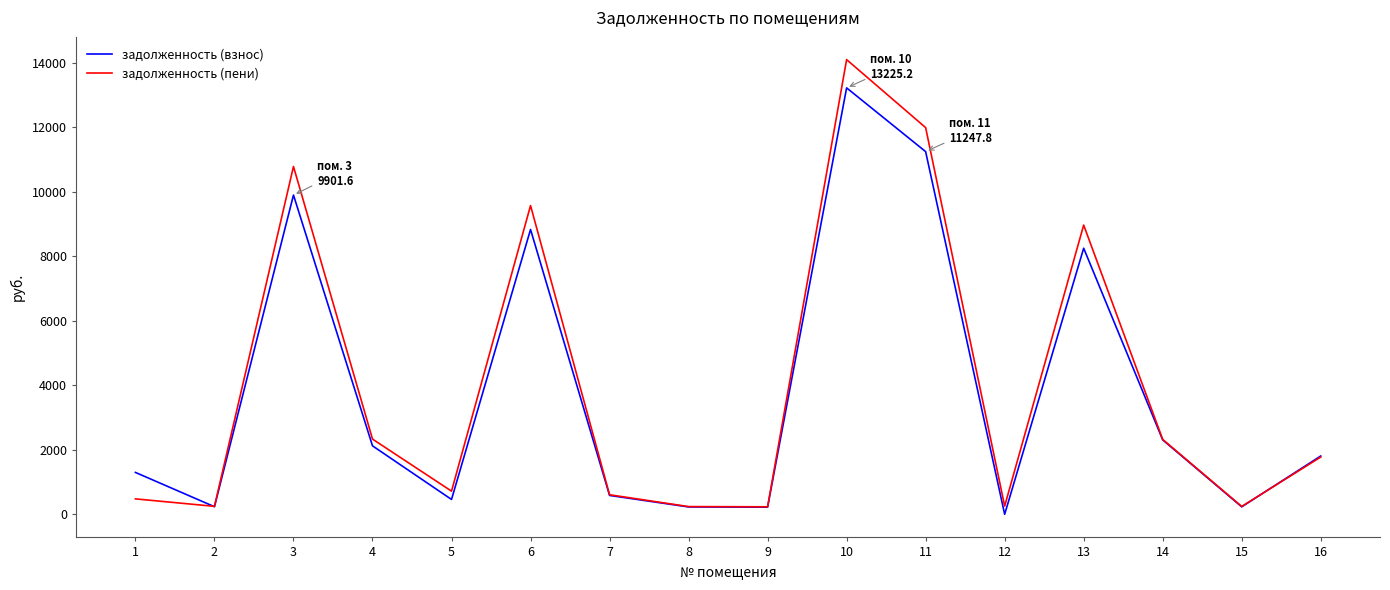

What is the spread (max minus min) of values at 13?

717.8